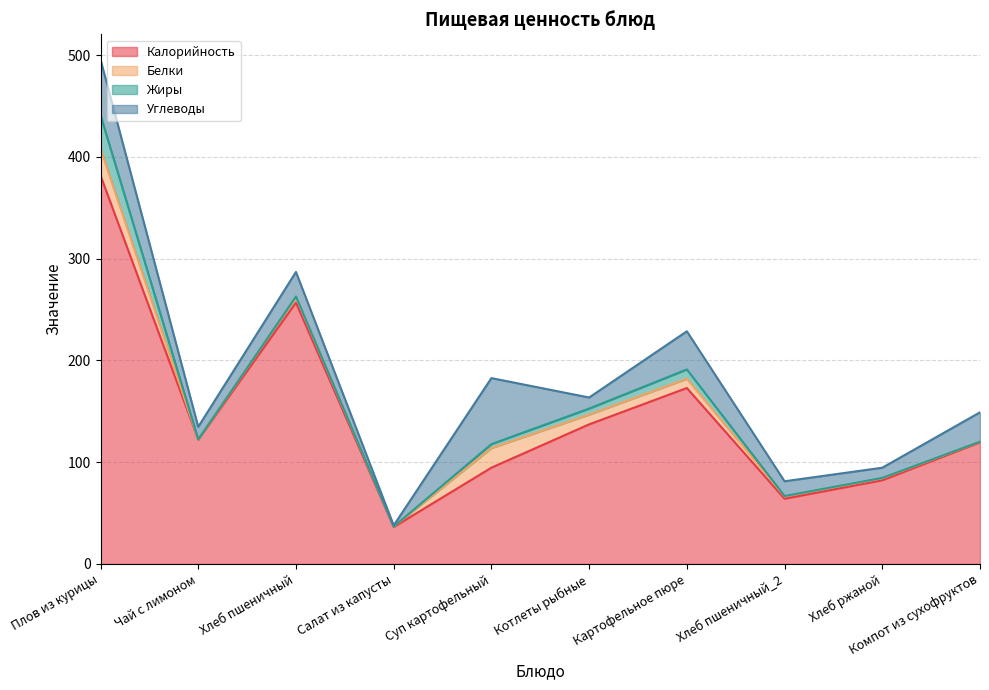

What is the lowest value of the Углеводы series?

1.1